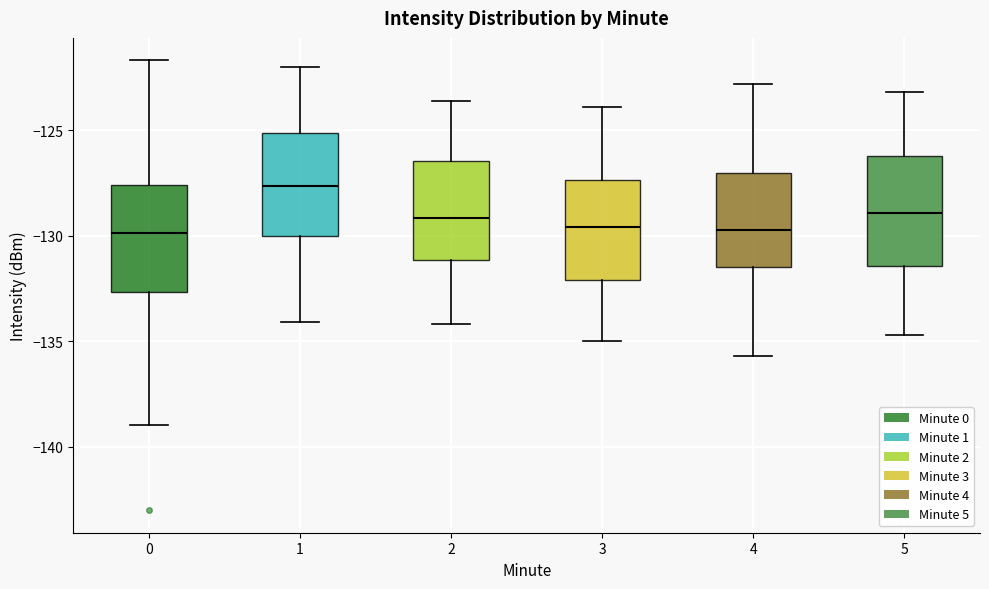

Which box's median line is the highest?

1